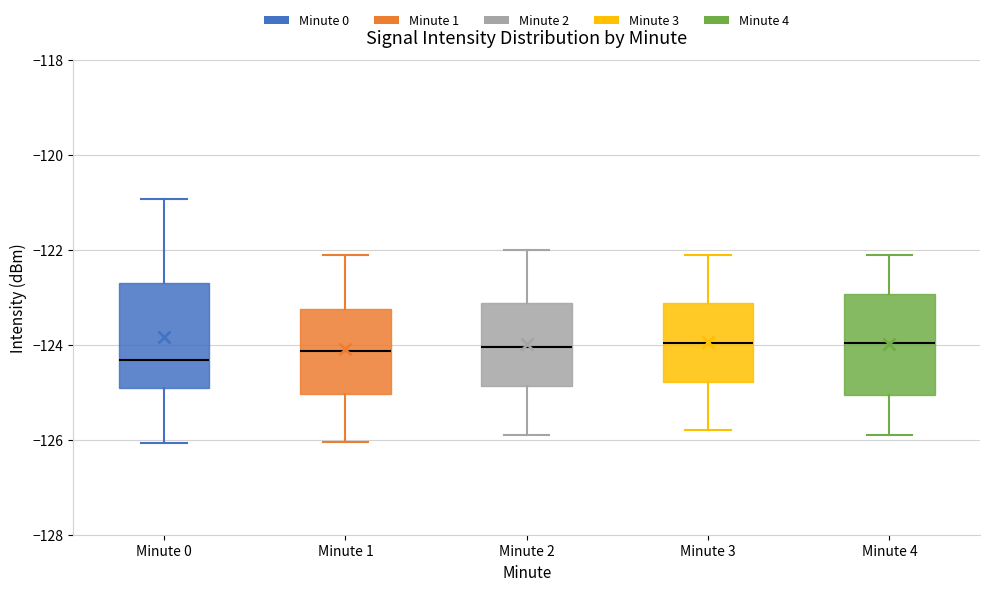

Reading left to right, read every box against the y-axis: the position of its median line, the range the box covers, and the ends of its whiskers. The values are not printed on the chart, so give them approximately, as read against the axis.

Minute 0: median -124.4, box -125.0 to -122.6, whiskers -126.0 to -121.0
Minute 1: median -124.2, box -125.0 to -123.2, whiskers -126.0 to -122.0
Minute 2: median -124.0, box -124.8 to -123.2, whiskers -125.8 to -122.0
Minute 3: median -124.0, box -124.8 to -123.2, whiskers -125.8 to -122.0
Minute 4: median -124.0, box -125.0 to -123.0, whiskers -125.8 to -122.0